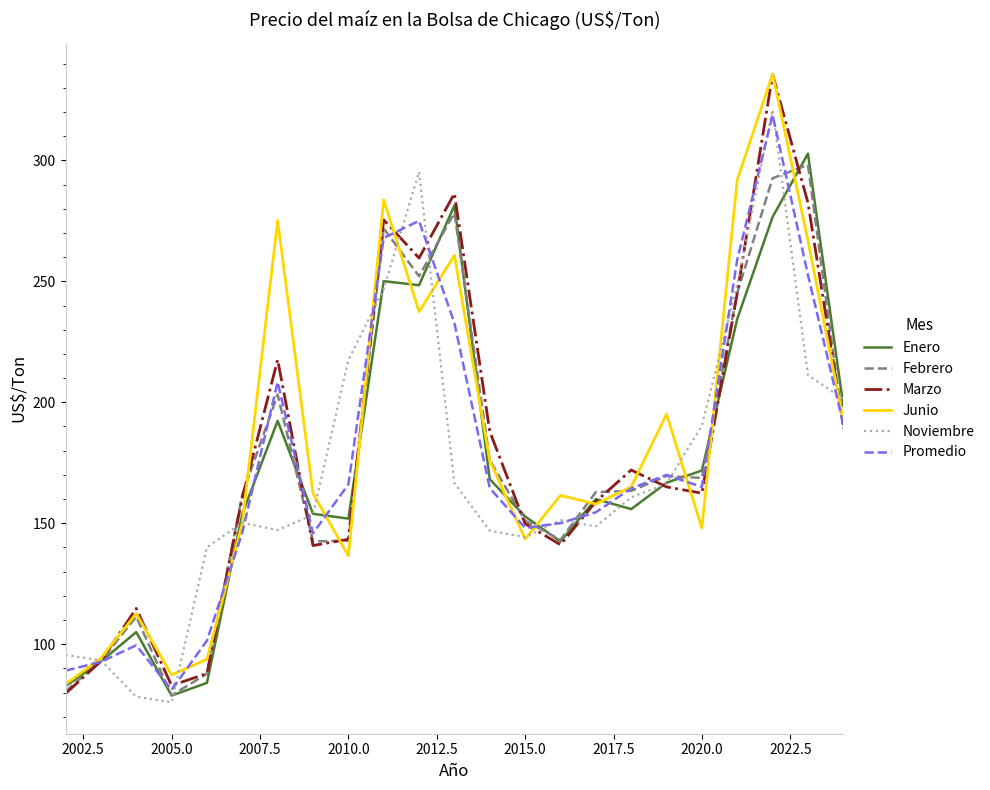

What is the difference between the maximum and minimum values in the Junio series?

252.3